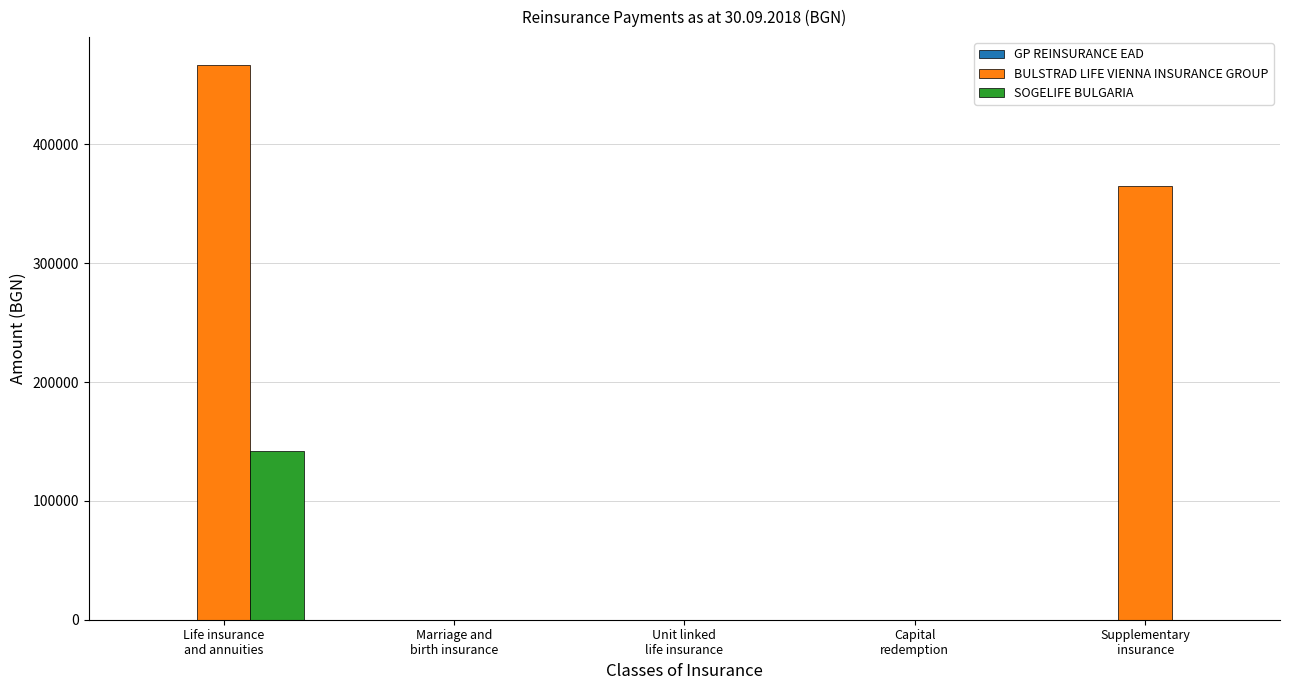

What is the spread (max minus min) of values at Supplementary
insurance?

364773.4